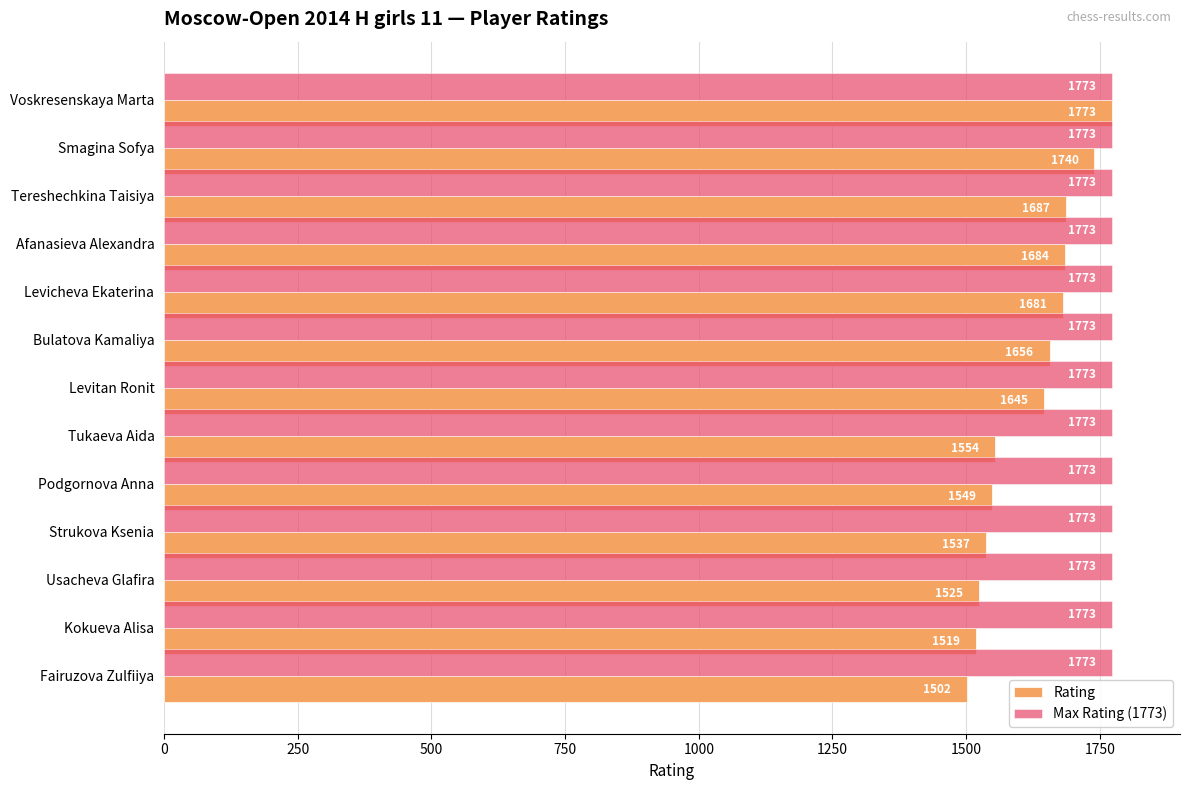

Which series has the largest total across all categories?

Max Rating (1773)